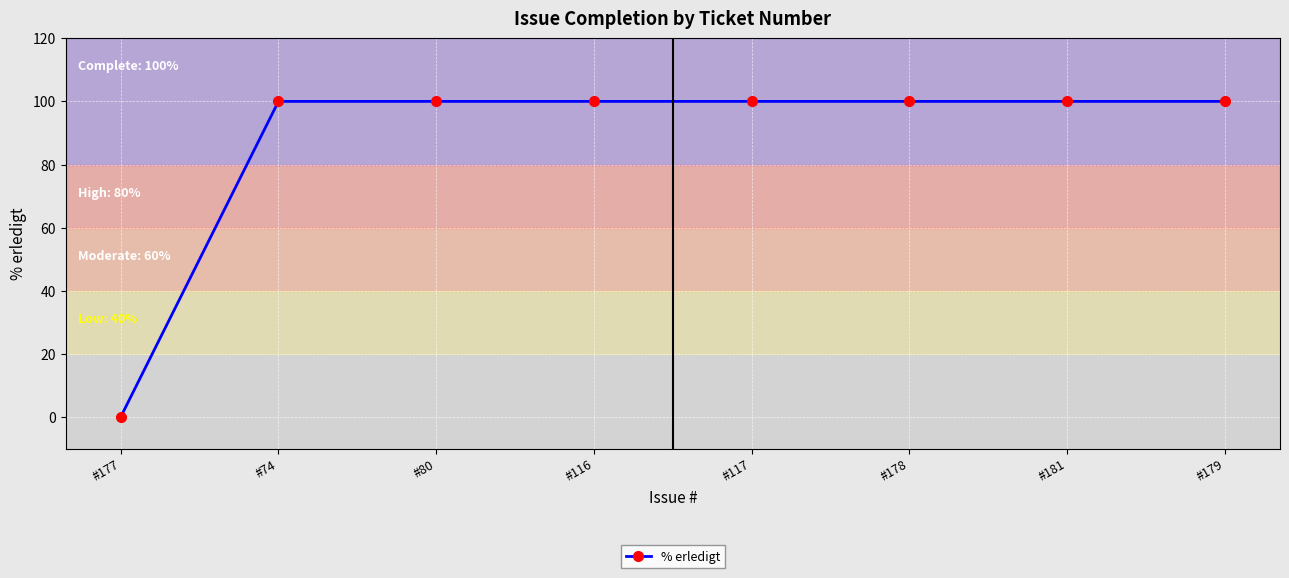

Approximately how many times larger is the value at #74 compared to #178?

1.0